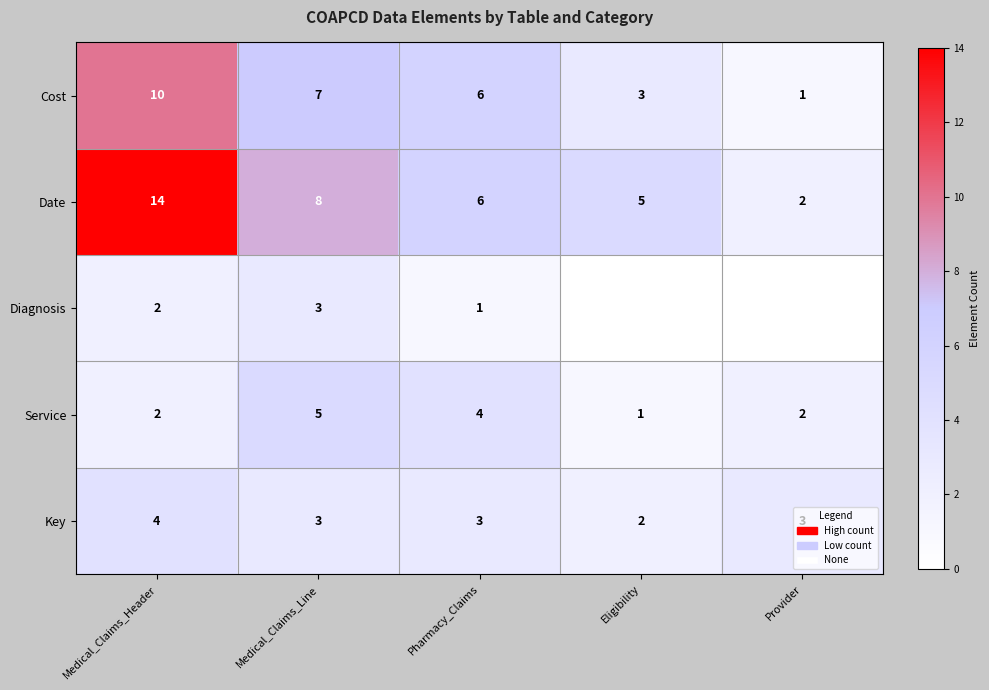

The Cost series shows 2 at Provider. True or false?

False